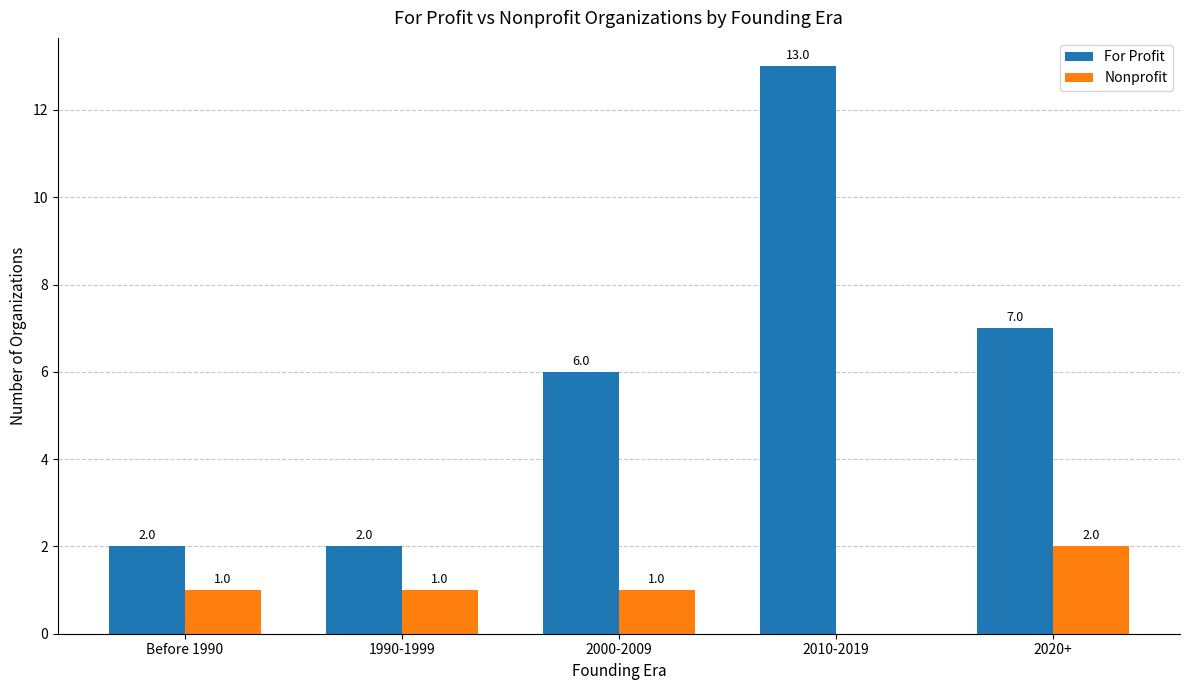

How many distinct data groups are displayed?

2